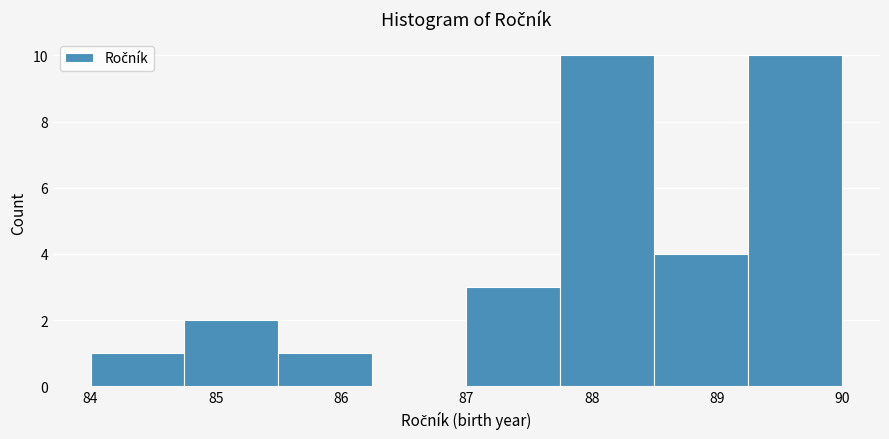

Reading left to right, list every bar in this chart as the range it spans on the x-axis followed by its height. Neither the bar edges nor the heights are printed on the chart, so give them approximately, as read against the axes.

84.00 to 84.75: 1
84.75 to 85.50: 2
85.50 to 86.25: 1
86.25 to 87.00: 0
87.00 to 87.75: 3
87.75 to 88.50: 10
88.50 to 89.25: 4
89.25 to 90.00: 10